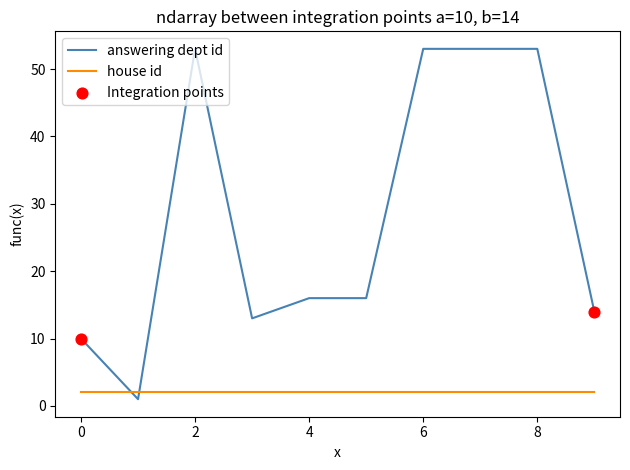

Which series has the widest spread of values?

answering dept id